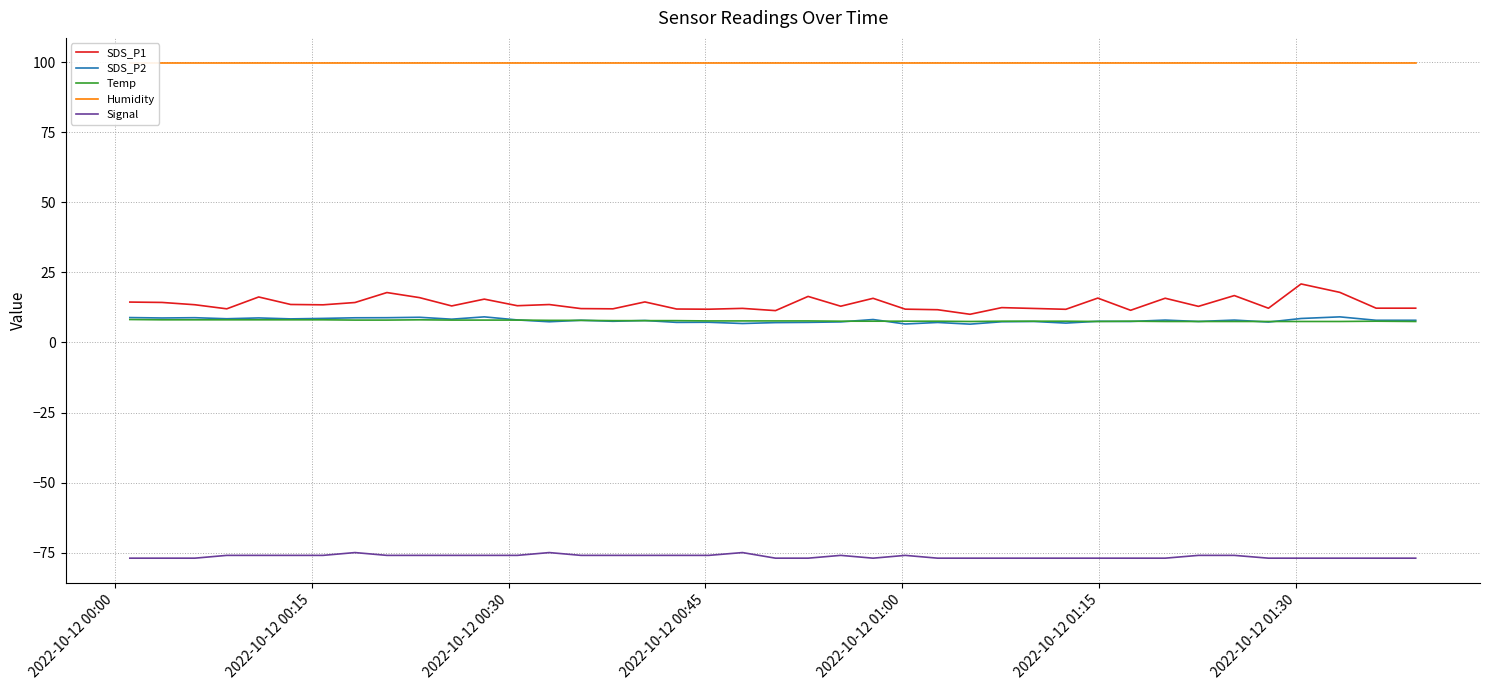

True or false: SDS_P1 and Signal intersect in this chart.

False